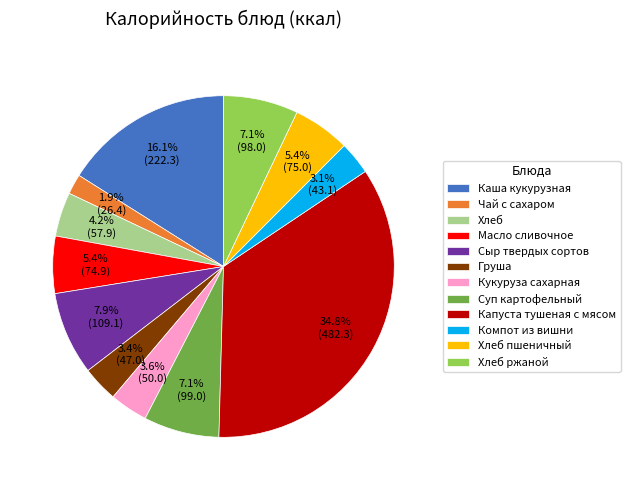

What is the total percentage of Хлеб and Груша?

7.6%